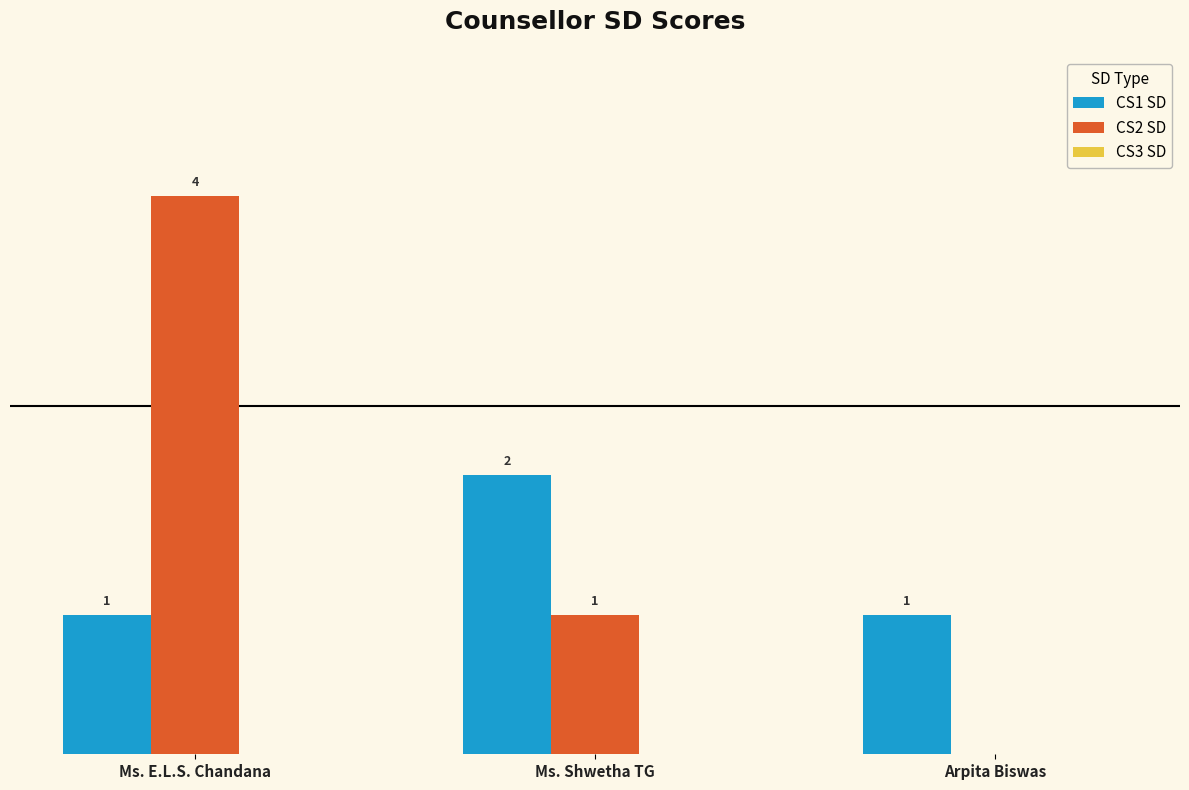

Which series has the largest total across all categories?

CS2 SD